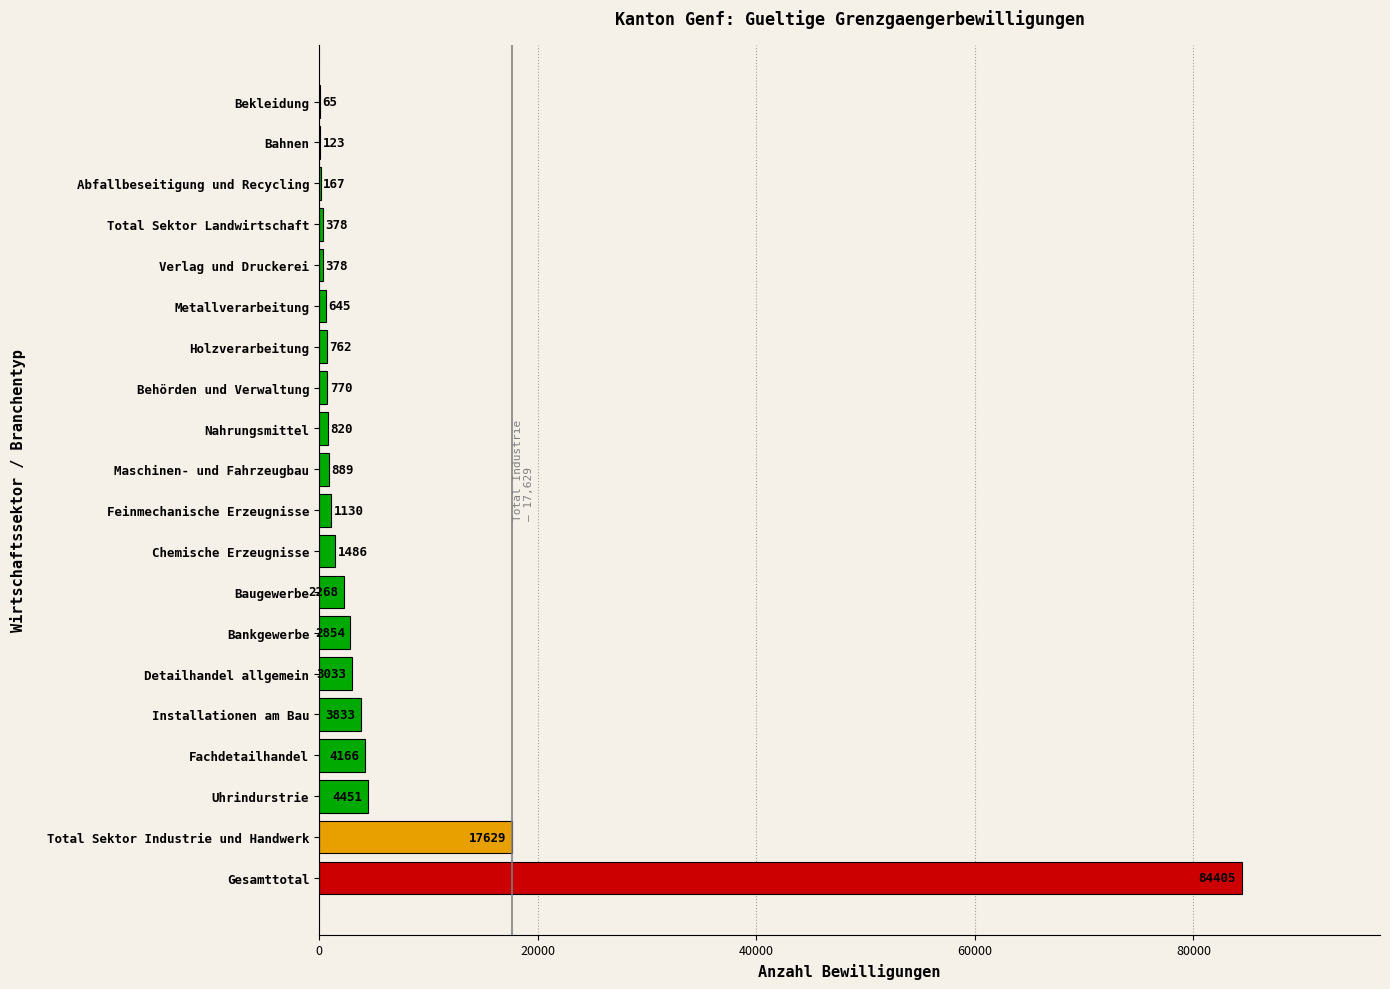

Which category has the highest value across all series?

Gesamttotal